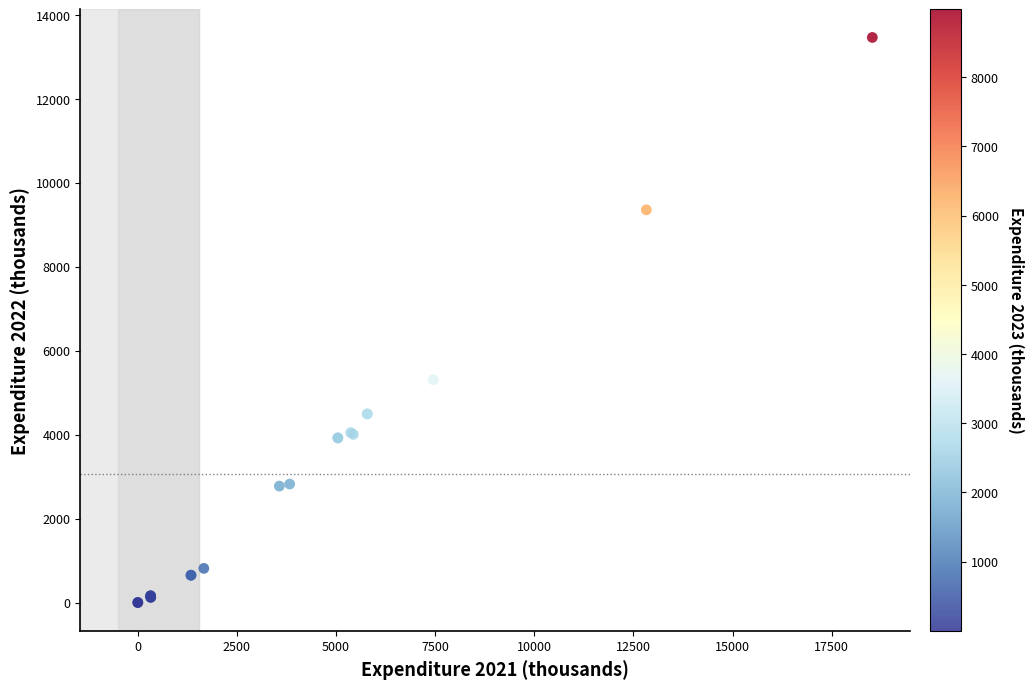

What Y value in the scatter plot is closest to 6730?

5306.6